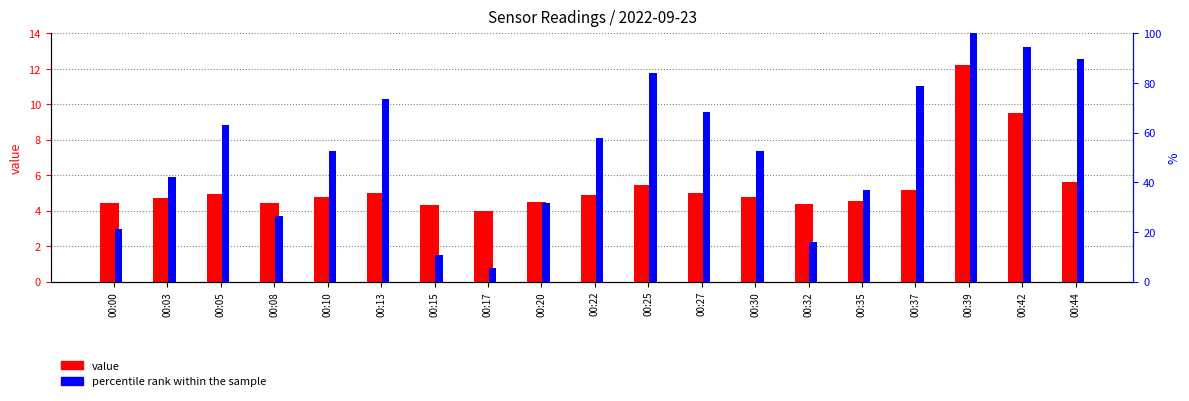

Which series has the largest range (max minus min)?

percentile rank within the sample